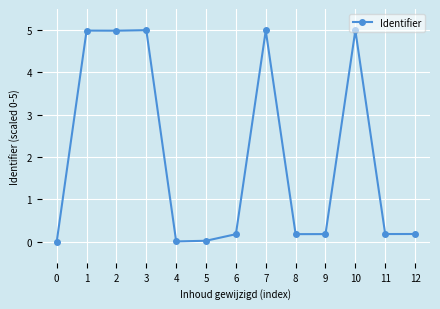

The chart shows a value of 7.0 at 10. True or false?

False